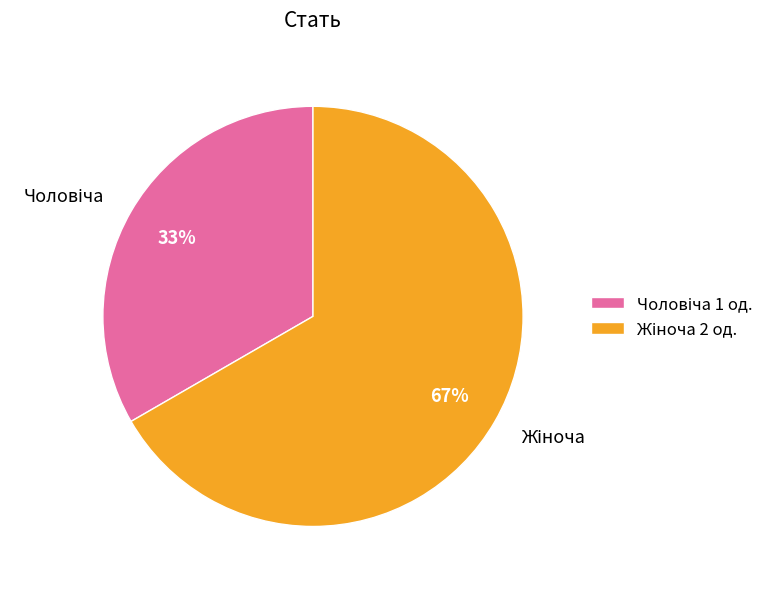

Is there any slice that represents more than half of the pie?

Yes